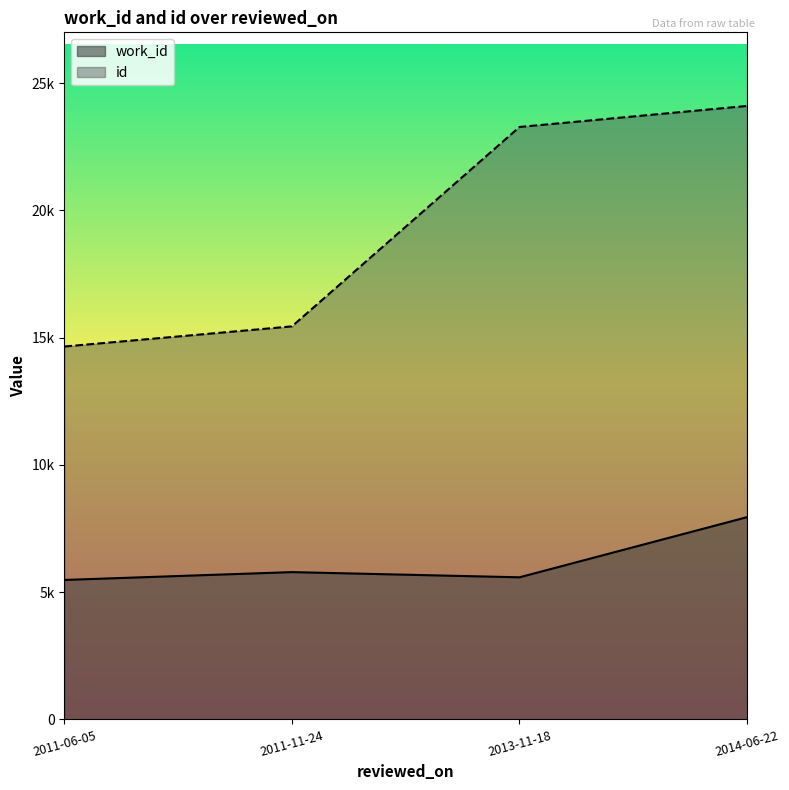

What is the label of the 4th point from the left?

2014-06-22